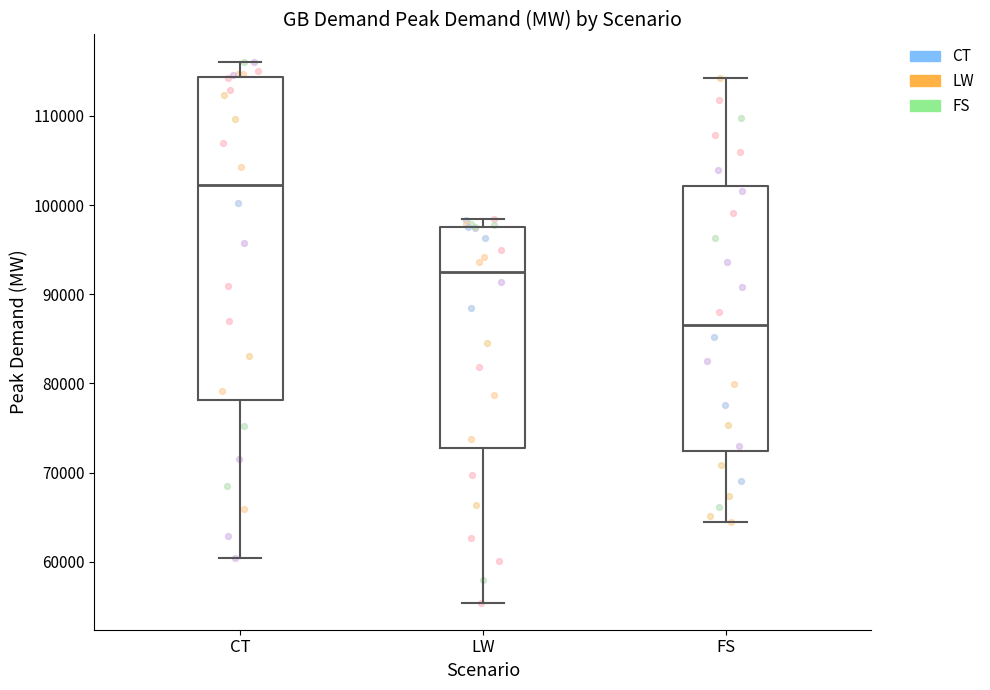

Comparing the boxes themselves (not the whiskers), which one is the tallest?

CT